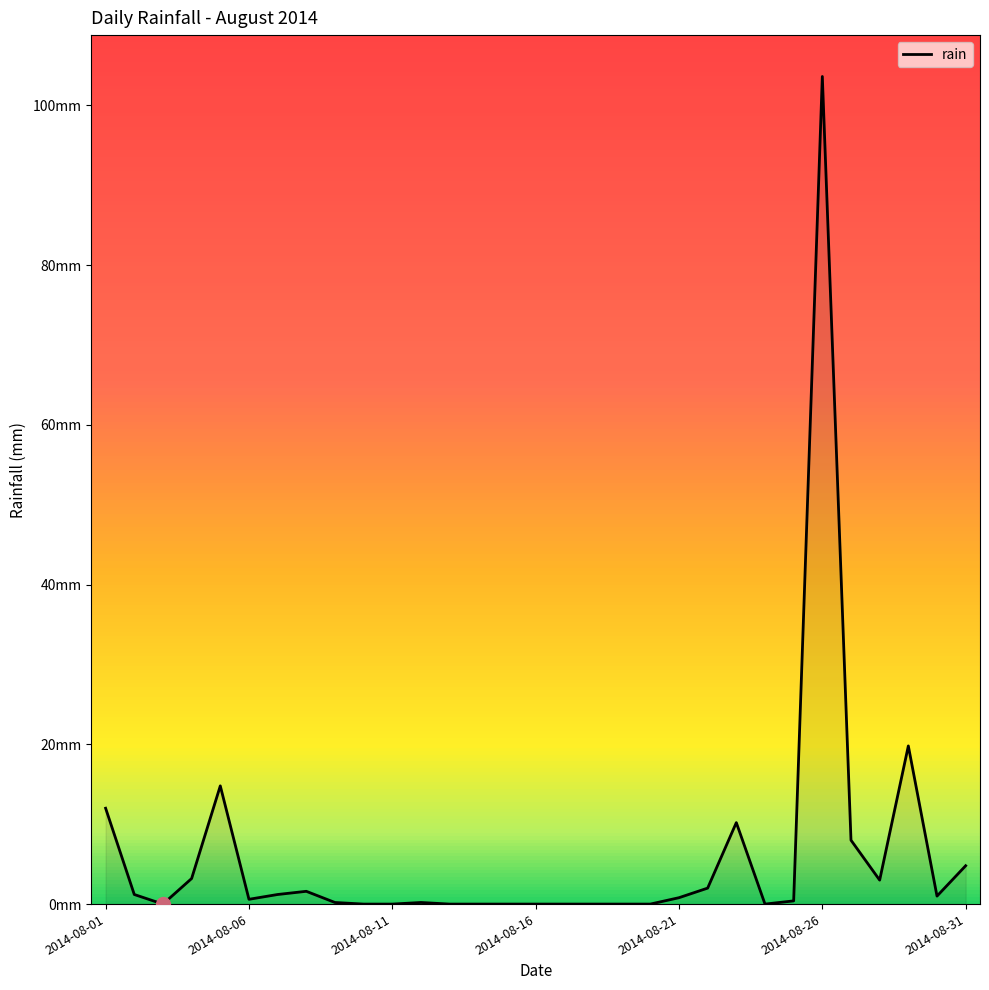

Does the chart have visible grid lines?

No